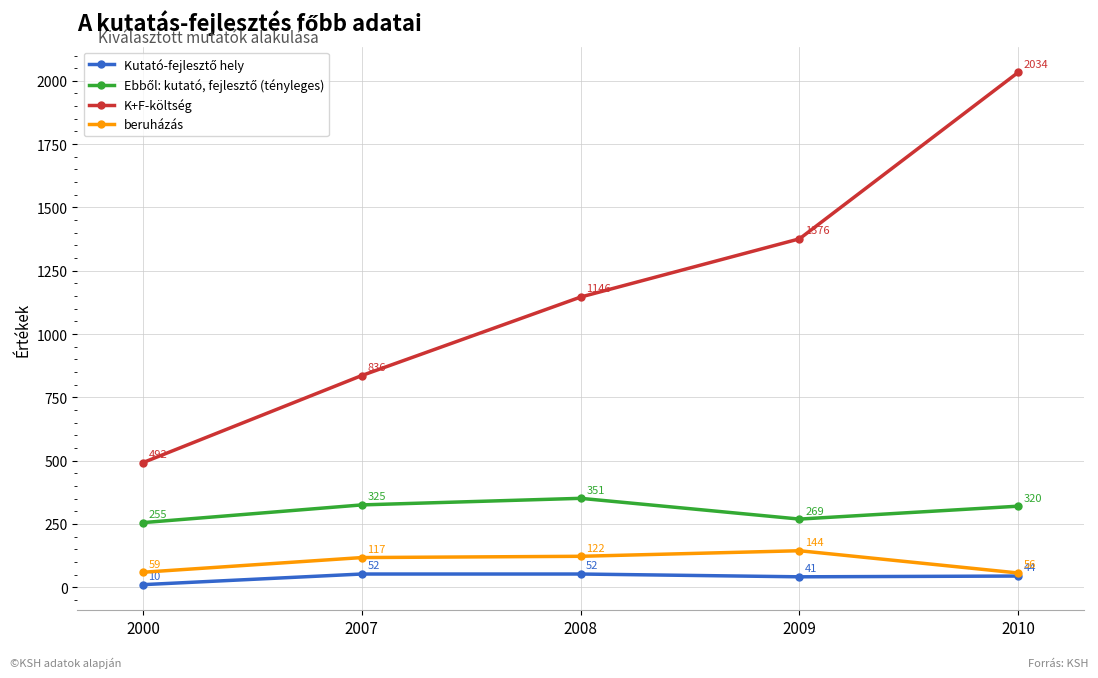

Rank the categories by K+F-költség value from lowest to highest.

2000, 2007, 2008, 2009, 2010